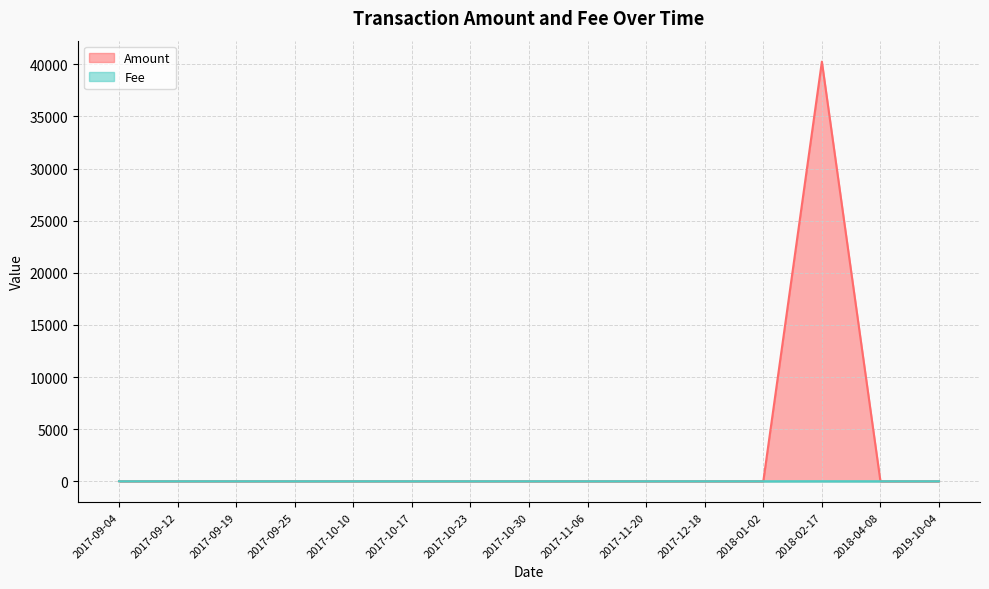

Count the Fee values in the range 1 to 2.

13